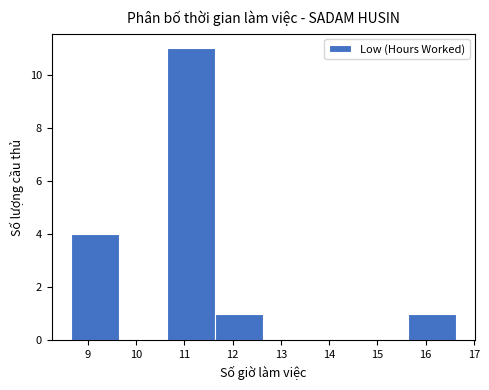

Reading left to right, list every bar in this chart as the range it spans on the x-axis followed by its height. Neither the bar edges nor the heights are printed on the chart, so give them approximately, as read against the axes.

8.7 to 9.6: 4
9.6 to 10.6: 0
10.6 to 11.6: 11
11.6 to 12.6: 1
12.6 to 13.6: 0
13.6 to 14.6: 0
14.6 to 15.6: 0
15.6 to 16.6: 1